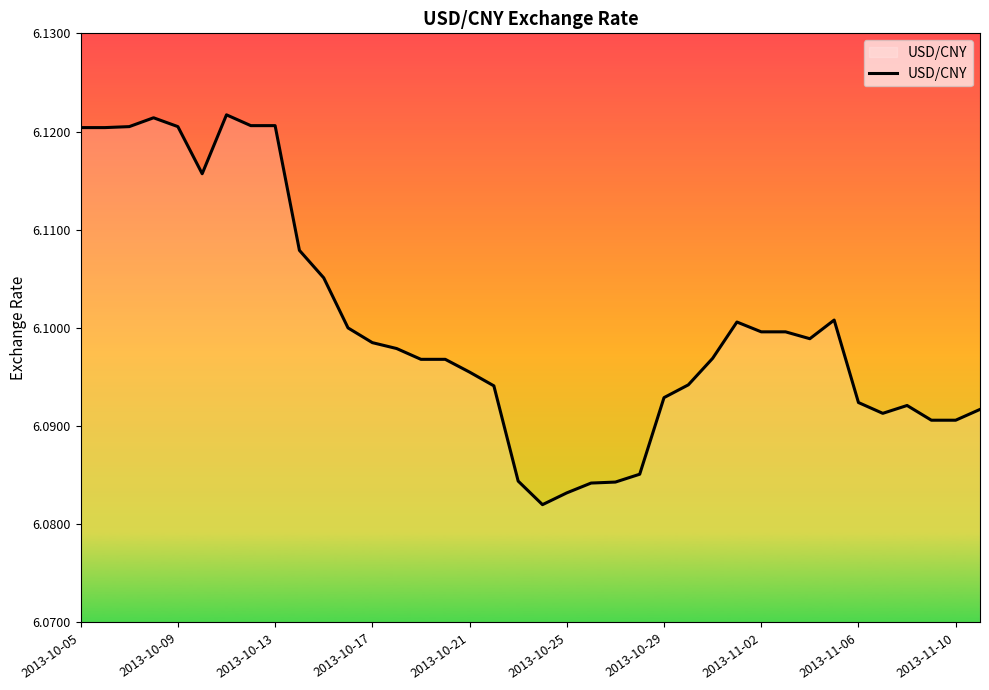

How many lines are shown in the chart?

1